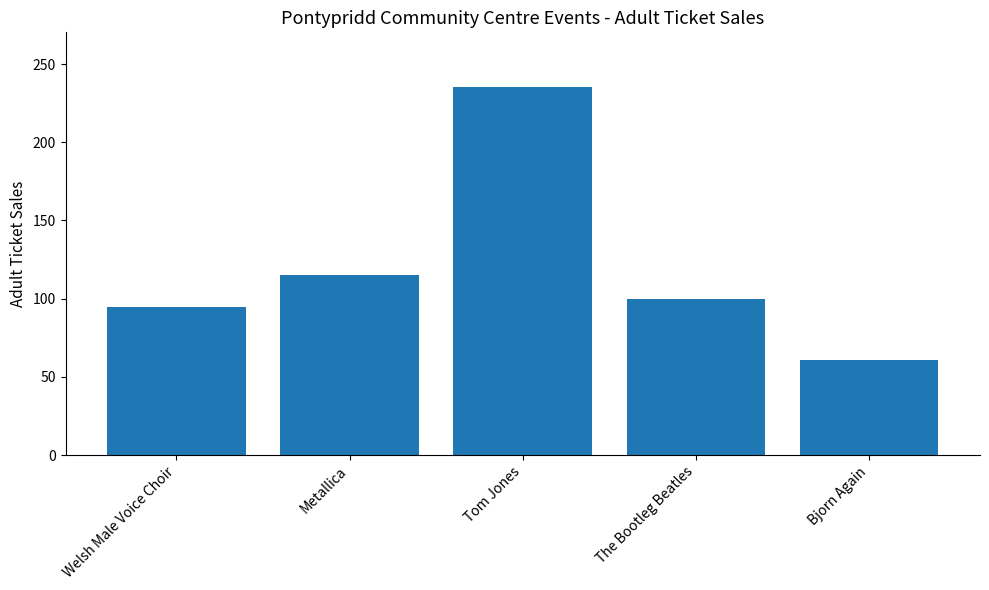

Reading left to right, extract all data points from this chart.

95	115	235	100	61